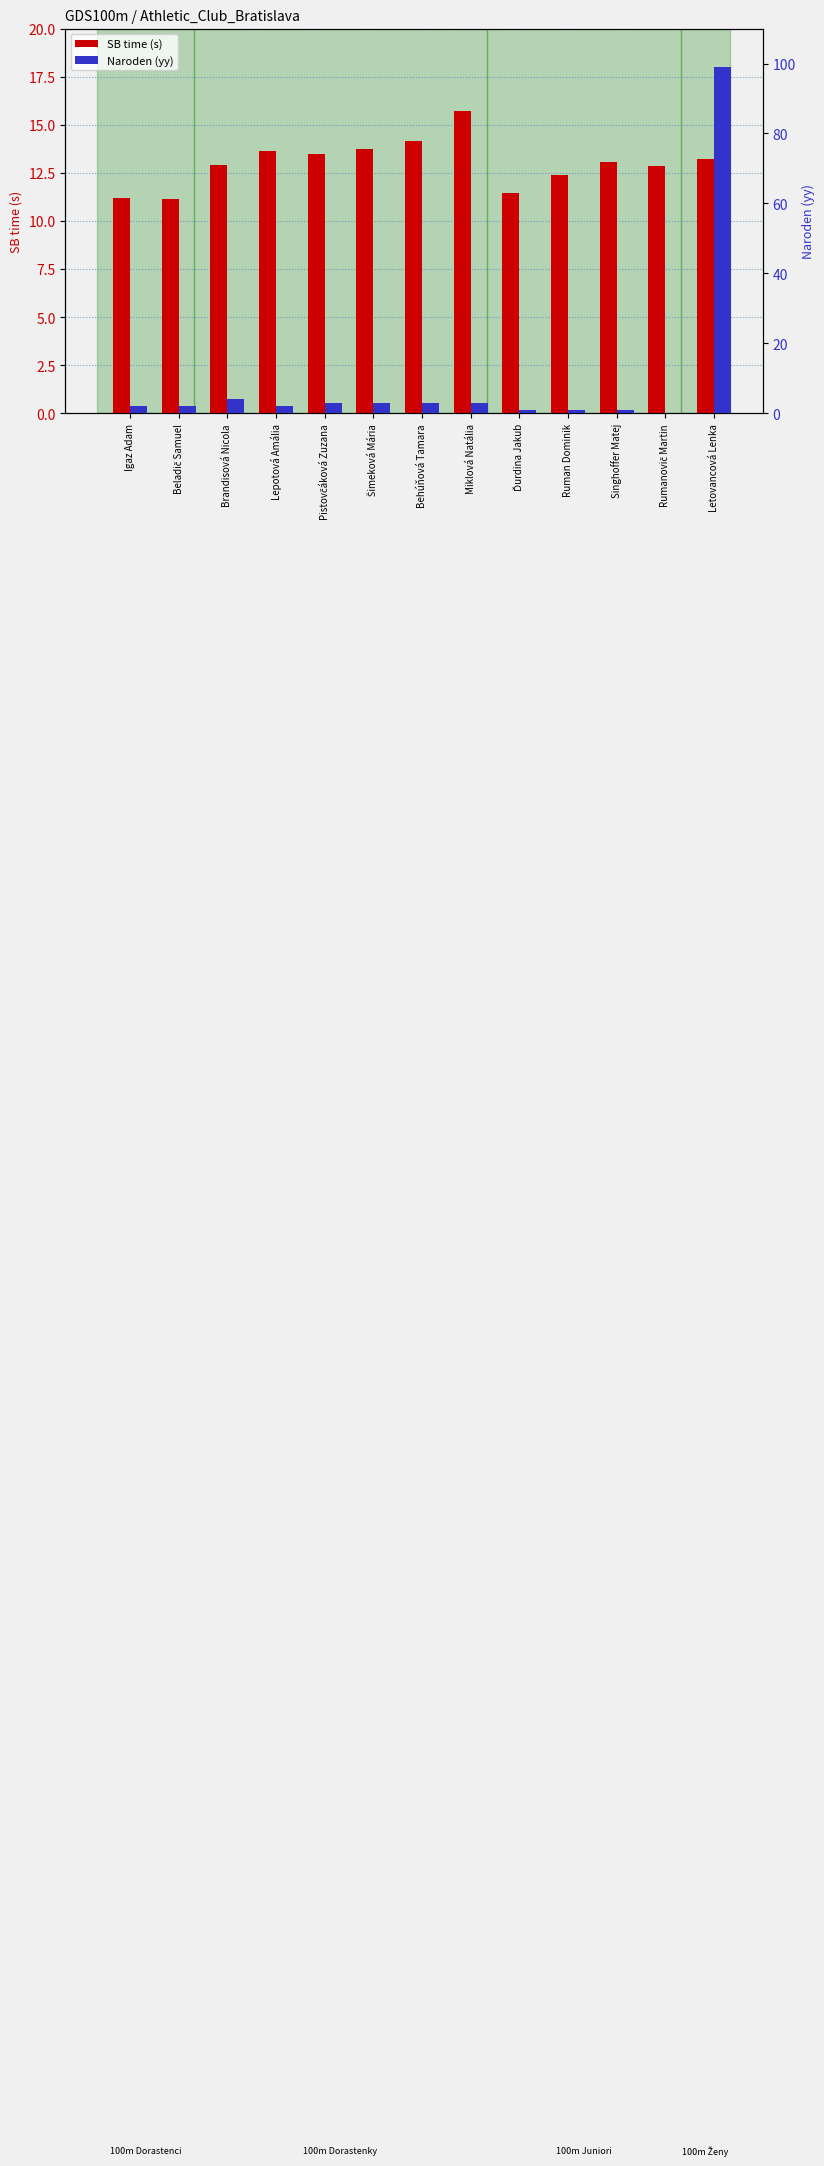

What is the difference between the second highest and minimum values in the SB time (seconds) series?

3.0